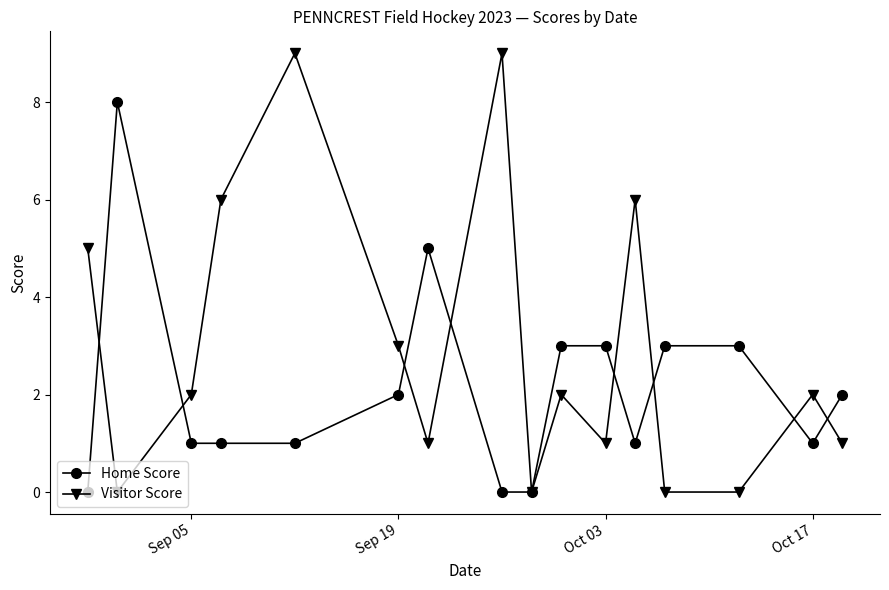

What is the maximum value shown in the chart?

9